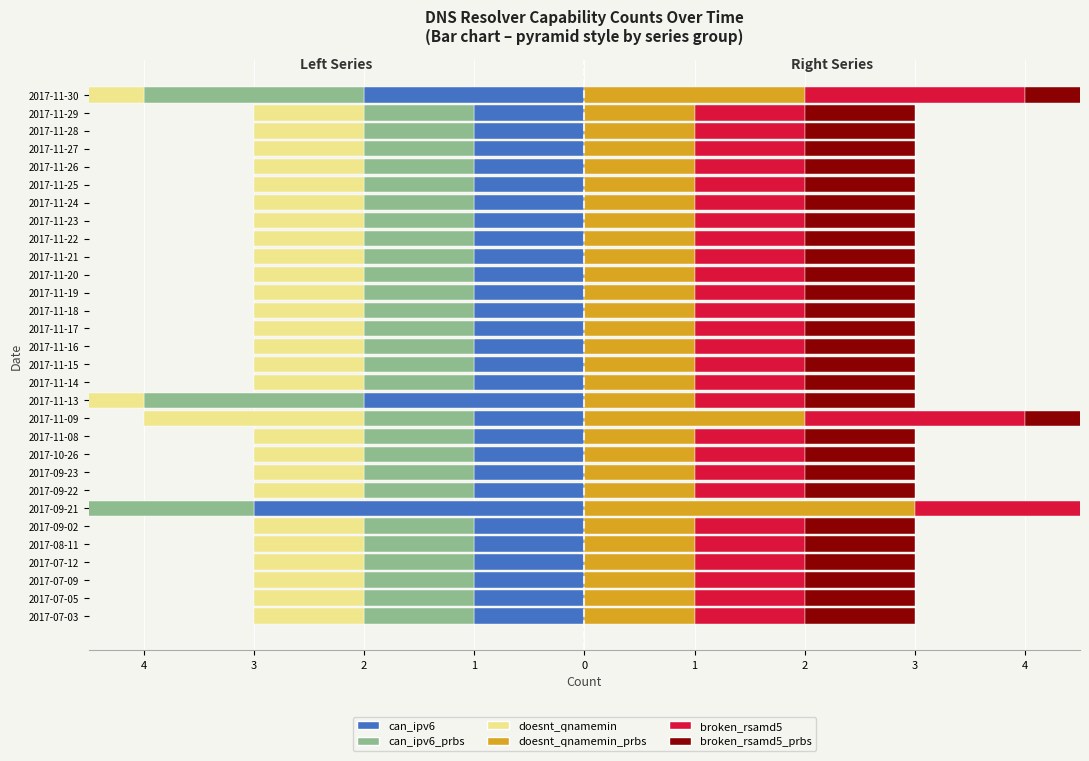

What is the average value of the broken_rsamd5 series?

1